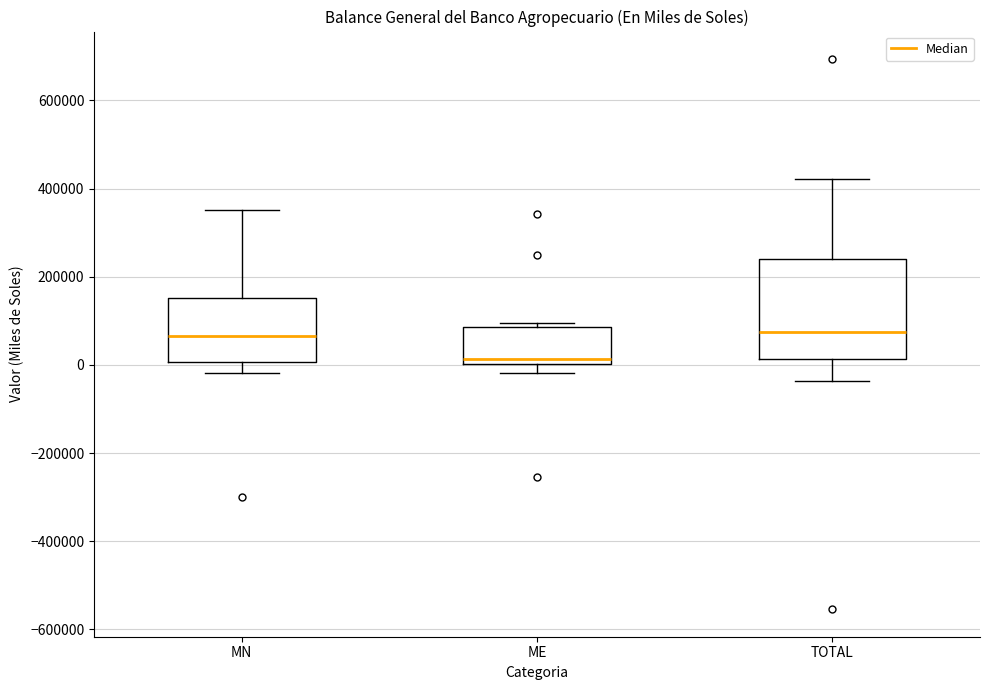

Reading left to right, read every box against the y-axis: the position of its median line, the range the box covers, and the ends of its whiskers. The values are not printed on the chart, so give them approximately, as read against the axis.

MN: median 60000, box 0 to 160000, whiskers -20000 to 360000
ME: median 20000, box 0 to 80000, whiskers -20000 to 100000
TOTAL: median 80000, box 20000 to 240000, whiskers -40000 to 420000